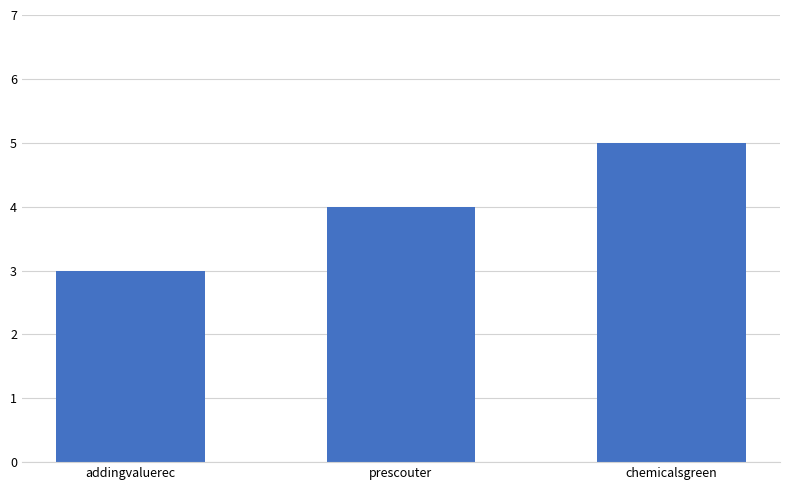

What is the label of the 3rd bar from the right?

addingvaluerec